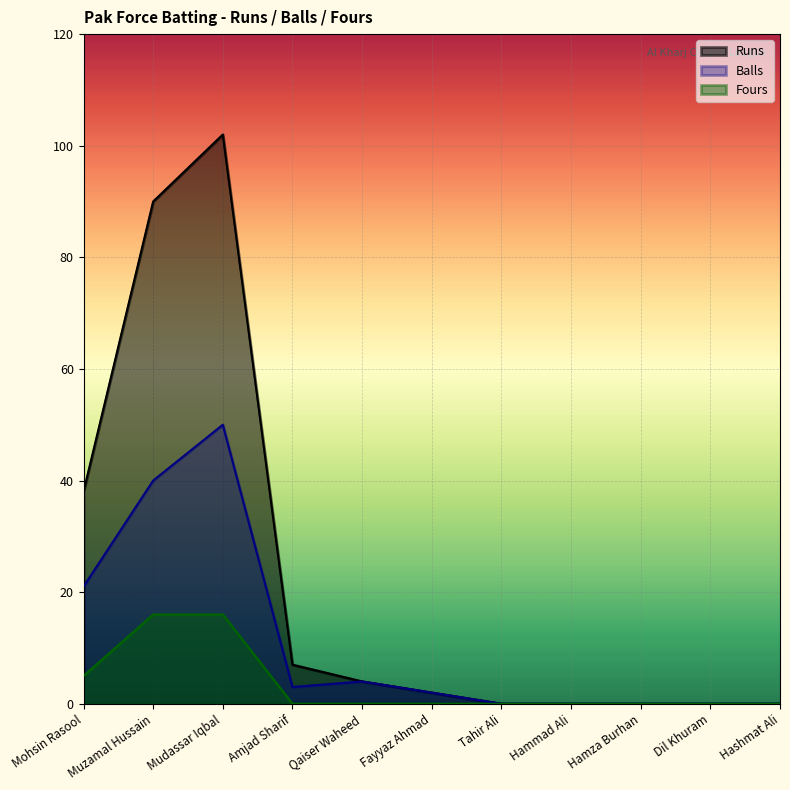

At Hammad Ali, list the series in order from largest to smallest.

Runs, Balls, Fours